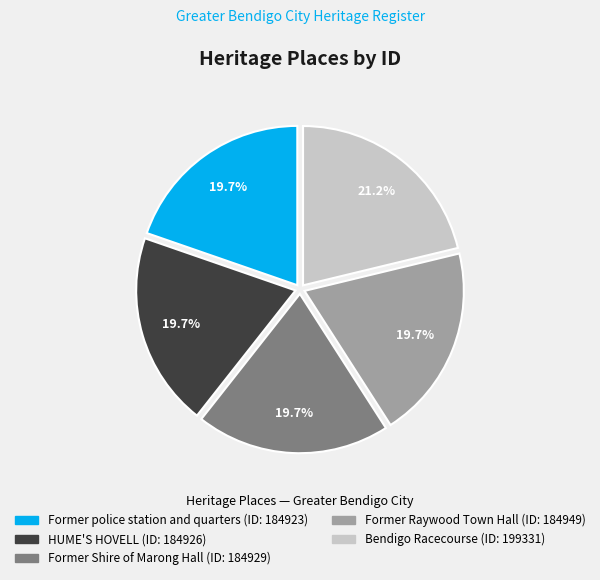

What is the total percentage of Former Raywood Town Hall and Former police station and quarters?

39.4%